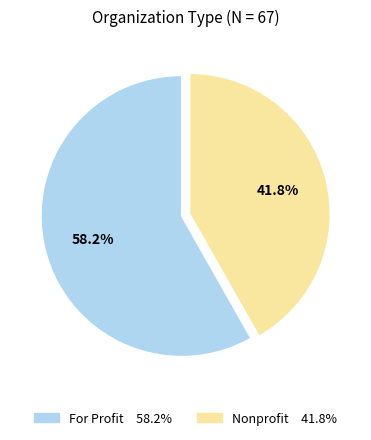

What is the smallest slice in the pie chart?

Nonprofit